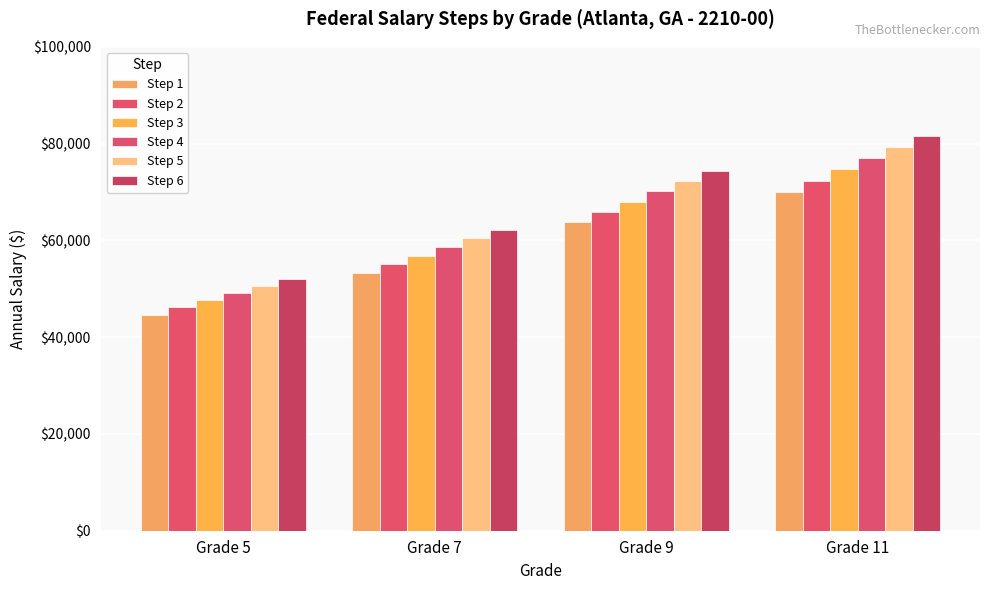

Where does the Step 2 series first go above 65861?

Grade 11